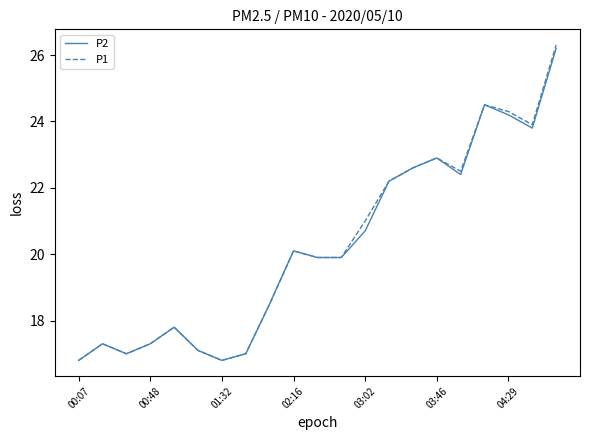

What is the highest value of the P1 series?

26.3